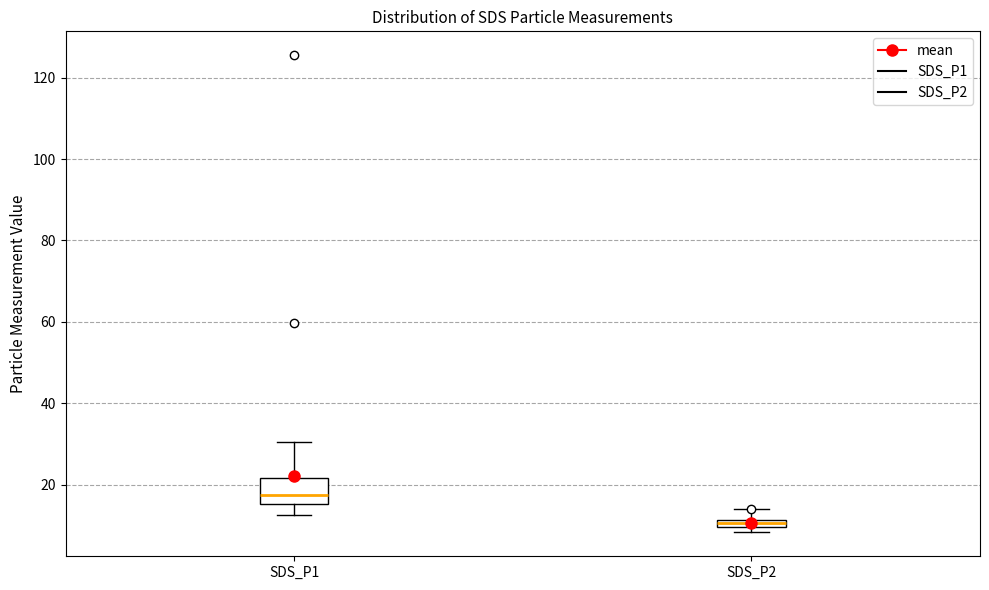

Which box has the lowest median line?

SDS_P2